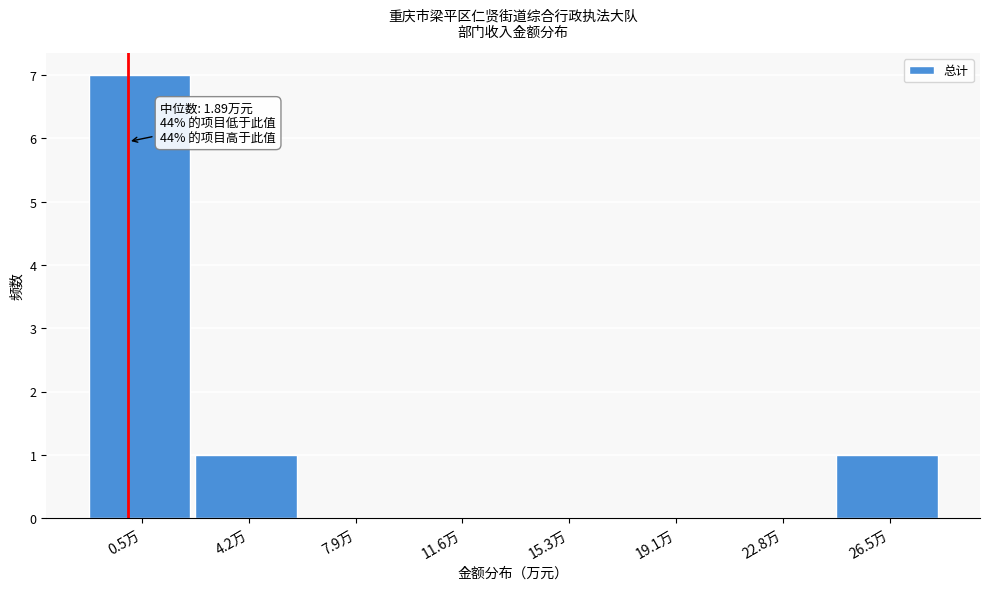

Reading right to left, what are all the values shown in this chart?

26.5万=1	22.8万=0	19.1万=0	15.3万=0	11.6万=0	7.9万=0	4.2万=1	0.5万=7